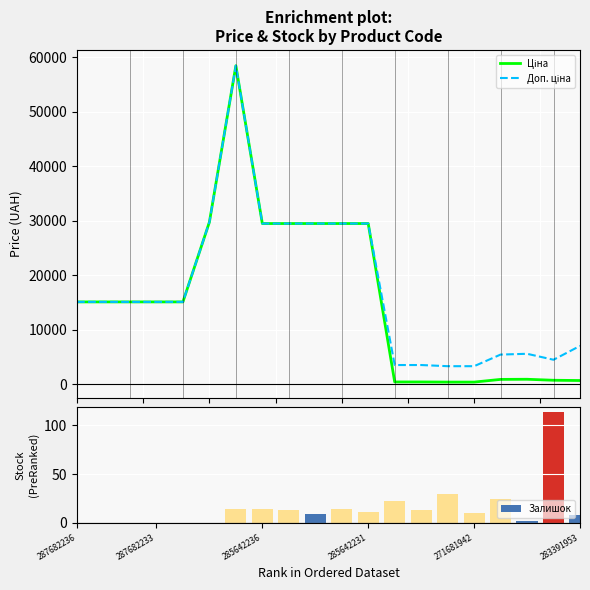

Is it true that Залишок equals 17 at 285642231?

False